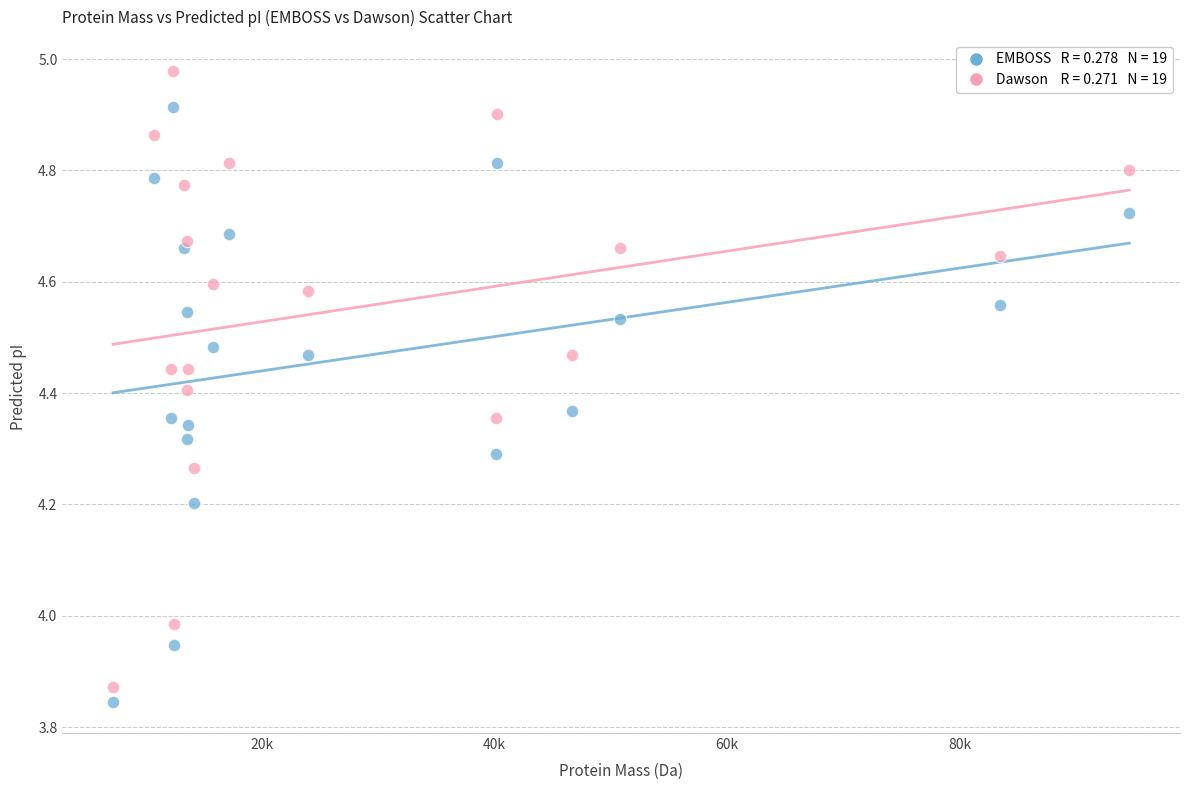

Across all data points, what is the range of Y values (max minus min)?

1.1